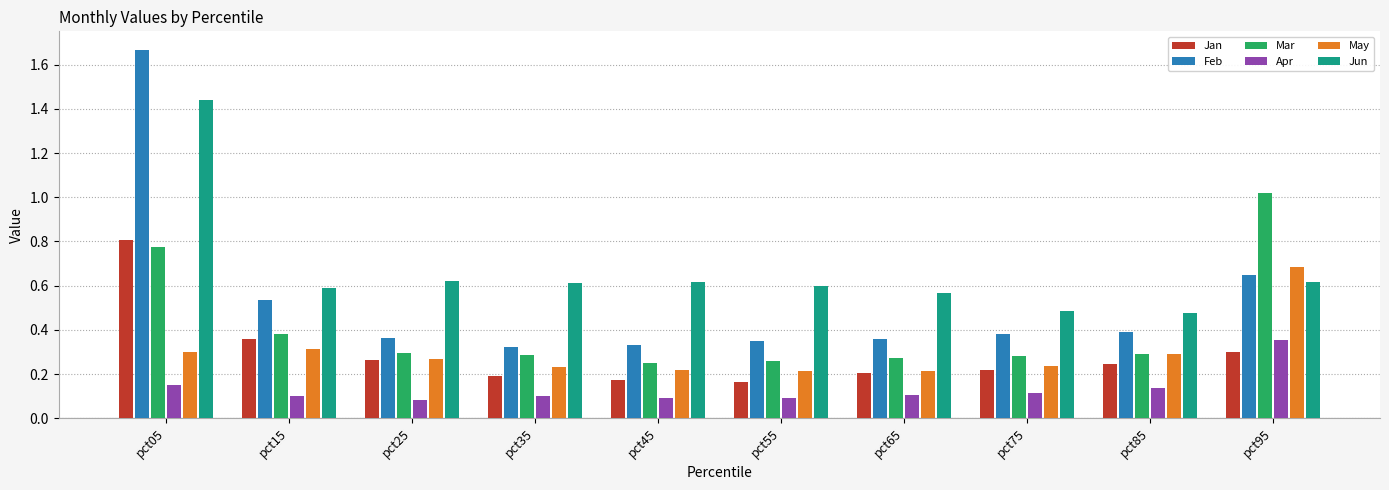

At which category does the chart reach its peak across all series?

pct05